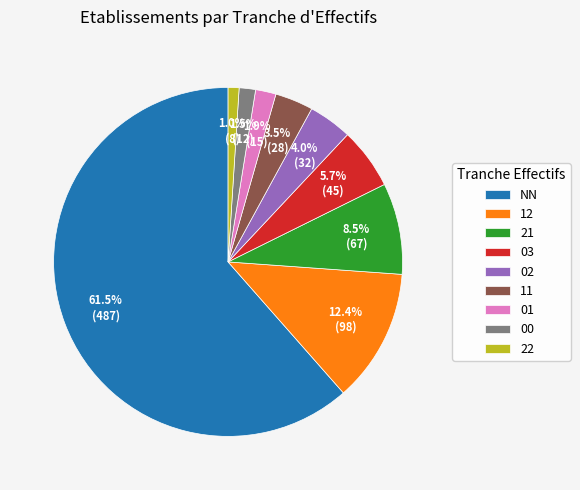

To the nearest percent, what is the difference between the 11 and 12 slice percentages?

9%